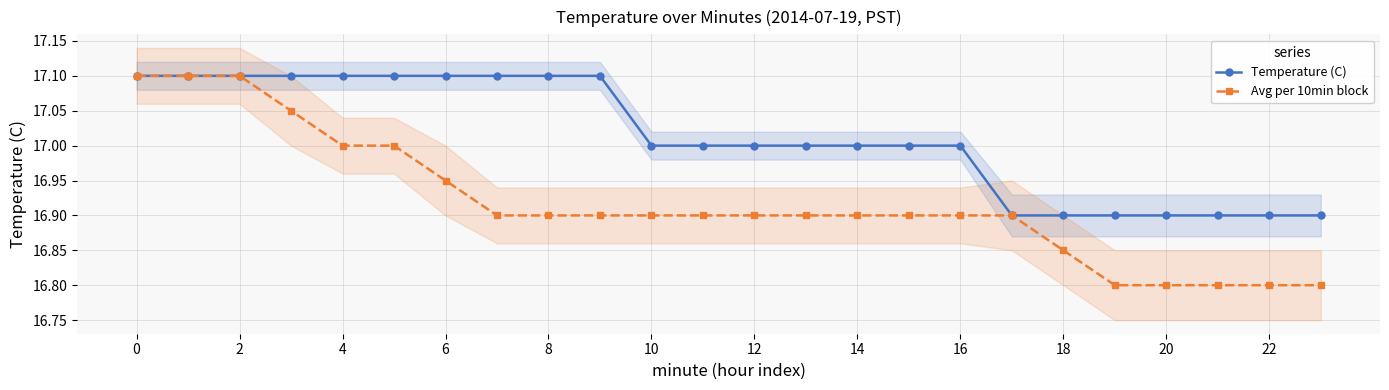

True or false: Temperature (C) has a value of 16.9 at 22.

True